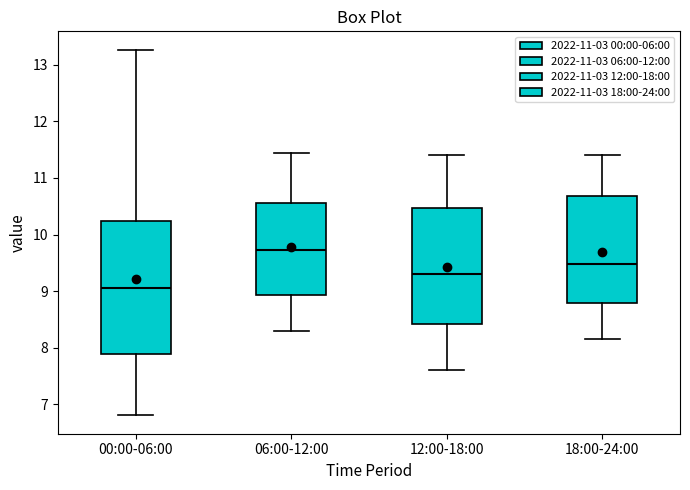

Reading left to right, read every box against the y-axis: the position of its median line, the range the box covers, and the ends of its whiskers. The values are not printed on the chart, so give them approximately, as read against the axis.

00:00-06:00: median 9.1, box 7.9 to 10.2, whiskers 6.8 to 13.3
06:00-12:00: median 9.7, box 8.9 to 10.6, whiskers 8.3 to 11.5
12:00-18:00: median 9.3, box 8.4 to 10.5, whiskers 7.6 to 11.4
18:00-24:00: median 9.5, box 8.8 to 10.7, whiskers 8.2 to 11.4